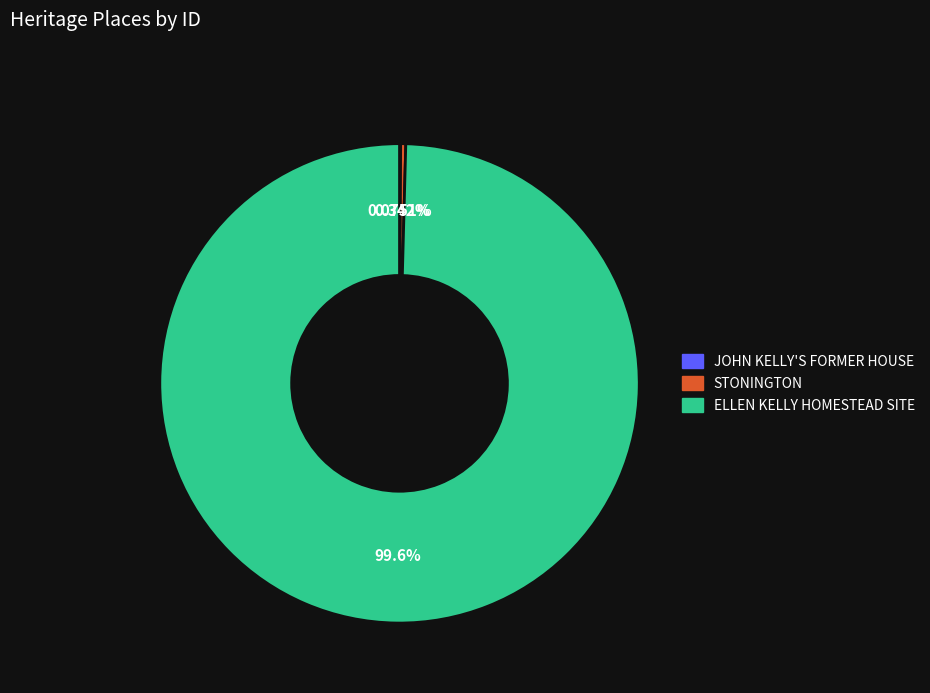

Does STONINGTON represent more than half of the total?

No